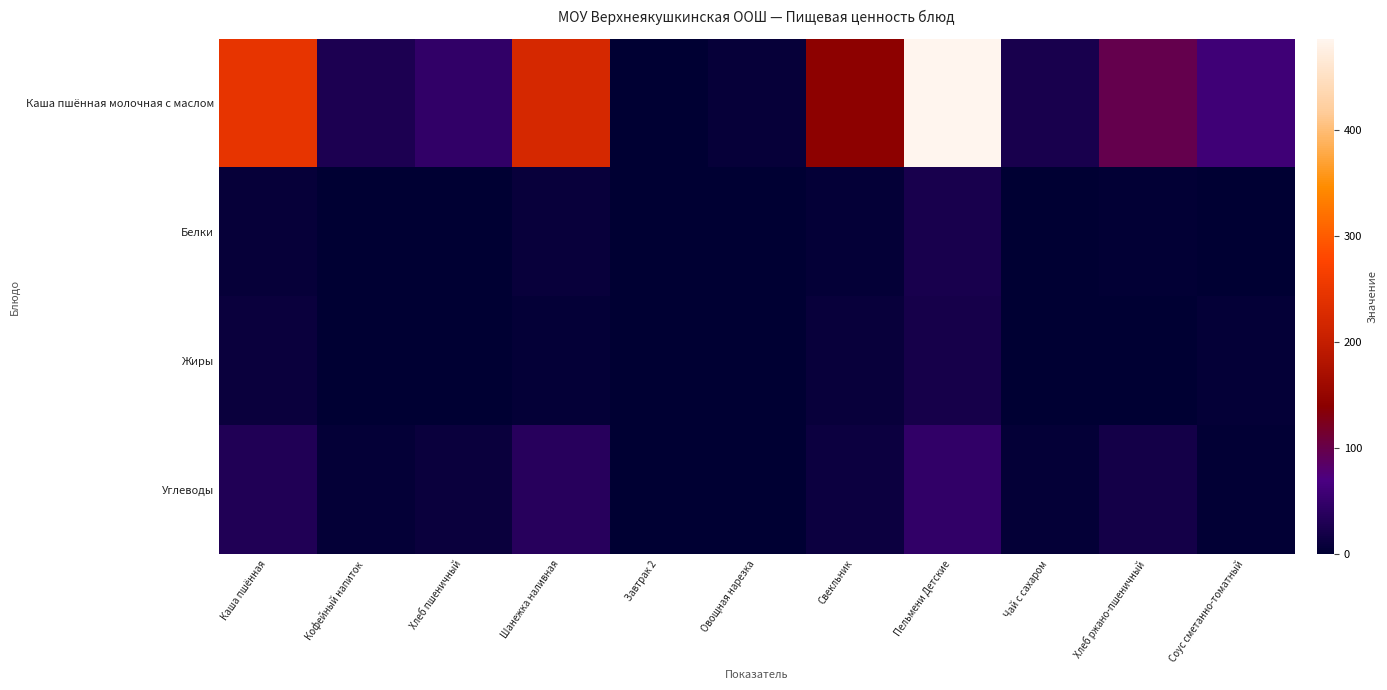

Reading left to right, list all the values displayed in this chart.

Каша пшённая молочная с маслом: Каша пшённая=245.5	Кофейный напиток=26.7	Хлеб пшеничный=46.9	Шанежка наливная=220.8	Завтрак 2=0.0	Овощная нарезка=5.8	Свекльник=141.7	Пельмени Детские=486.5	Чай с сахаром=23.3	Хлеб ржано-пшеничный=97.8	Соус сметанно-томатный=59.0
Белки: Каша пшённая=7.1	Кофейный напиток=0.5	Хлеб пшеничный=1.5	Шанежка наливная=8.0	Завтрак 2=0.0	Овощная нарезка=0.3	Свекльник=5.7	Пельмени Детские=24.1	Чай с сахаром=0.4	Хлеб ржано-пшеничный=3.3	Соус сметанно-томатный=1.6
Жиры: Каша пшённая=9.7	Кофейный напиток=0.3	Хлеб пшеничный=0.2	Шанежка наливная=4.5	Завтрак 2=0.0	Овощная нарезка=0.0	Свекльник=7.8	Пельмени Детские=22.8	Чай с сахаром=0.1	Хлеб ржано-пшеничный=0.6	Соус сметанно-томатный=4.3
Углеводы: Каша пшённая=32.3	Кофейный напиток=5.6	Хлеб пшеничный=9.8	Шанежка наливная=37.1	Завтрак 2=0.0	Овощная нарезка=1.0	Свекльник=12.1	Пельмени Детские=46.2	Чай с сахаром=5.2	Хлеб ржано-пшеничный=19.8	Соус сметанно-томатный=3.4